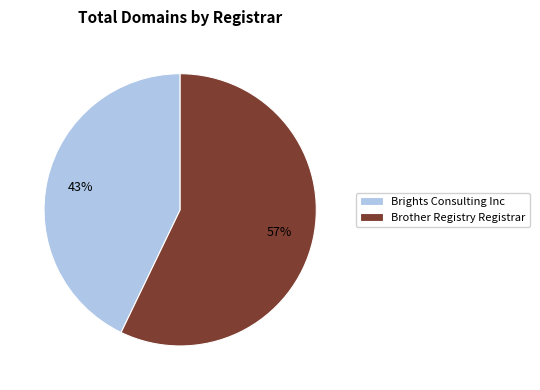

Which slice is the smallest?

Brights Consulting Inc